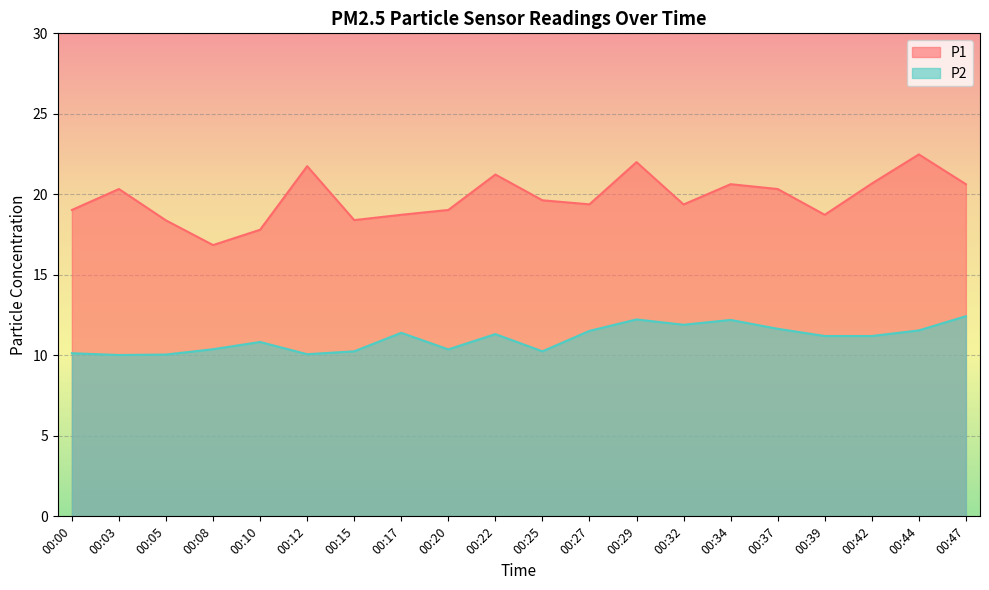

What is the difference between the second highest and second lowest values in the P2 series?

2.2